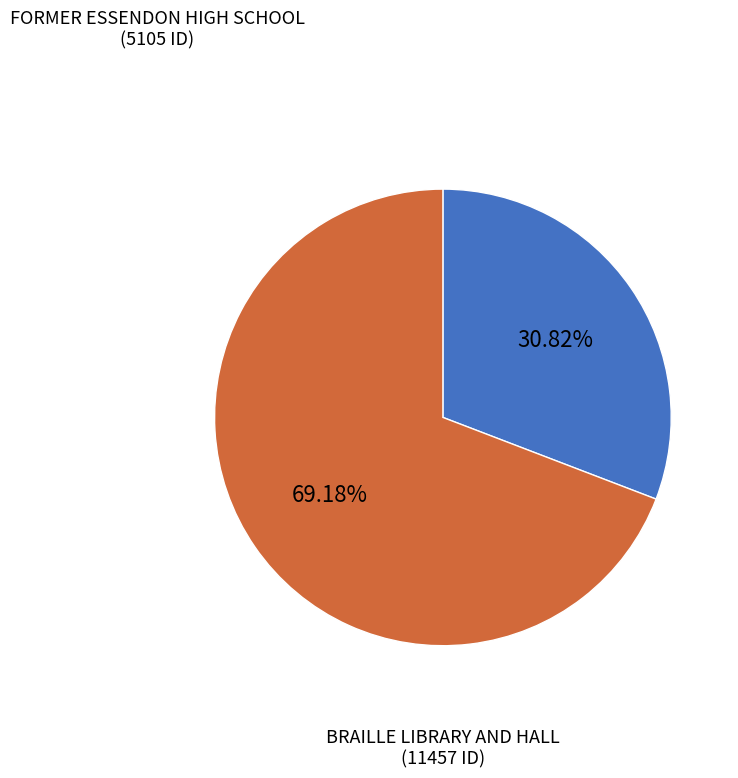

Which slice is the largest?

BRAILLE LIBRARY AND HALL